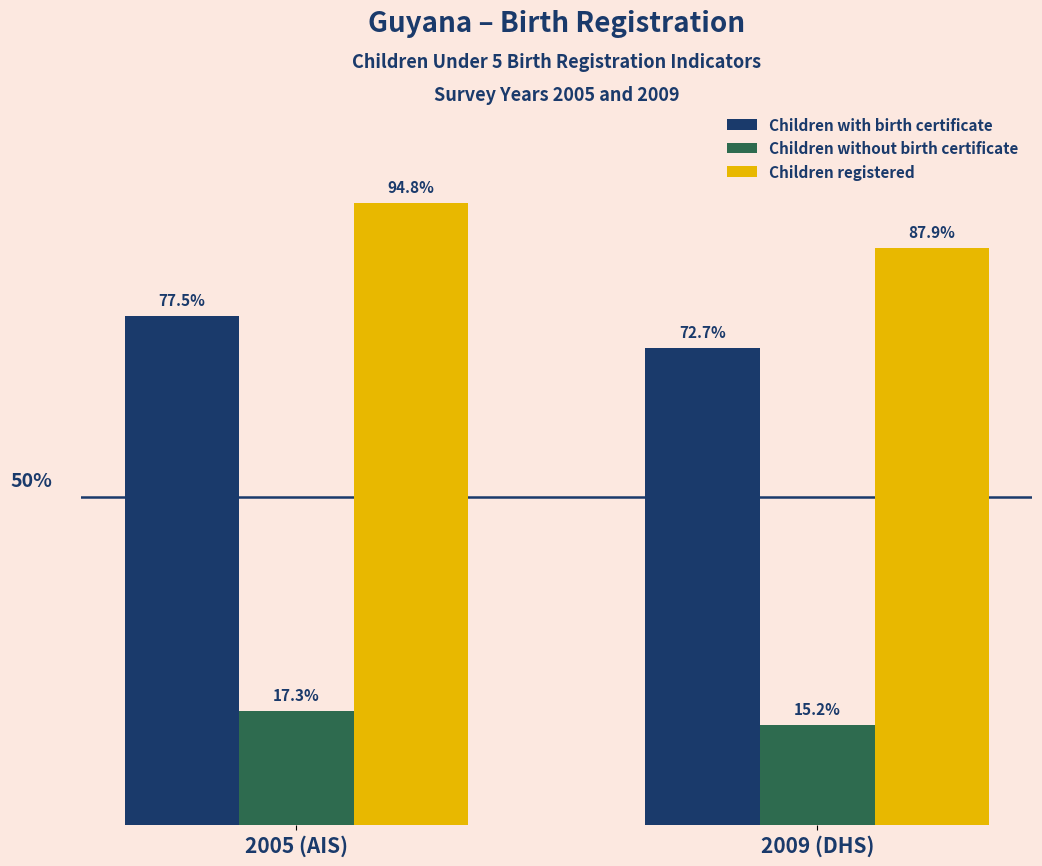

Is the value of Children without birth certificate at 2009 (DHS) greater than the value of Children registered at 2005 (AIS)?

No